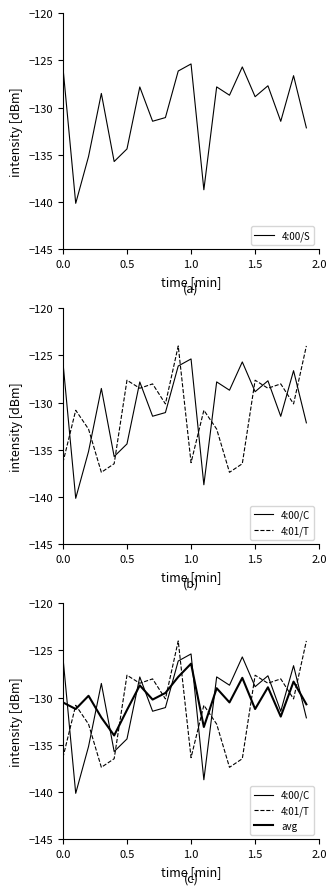

Is this an area chart (filled region under the line)?

No